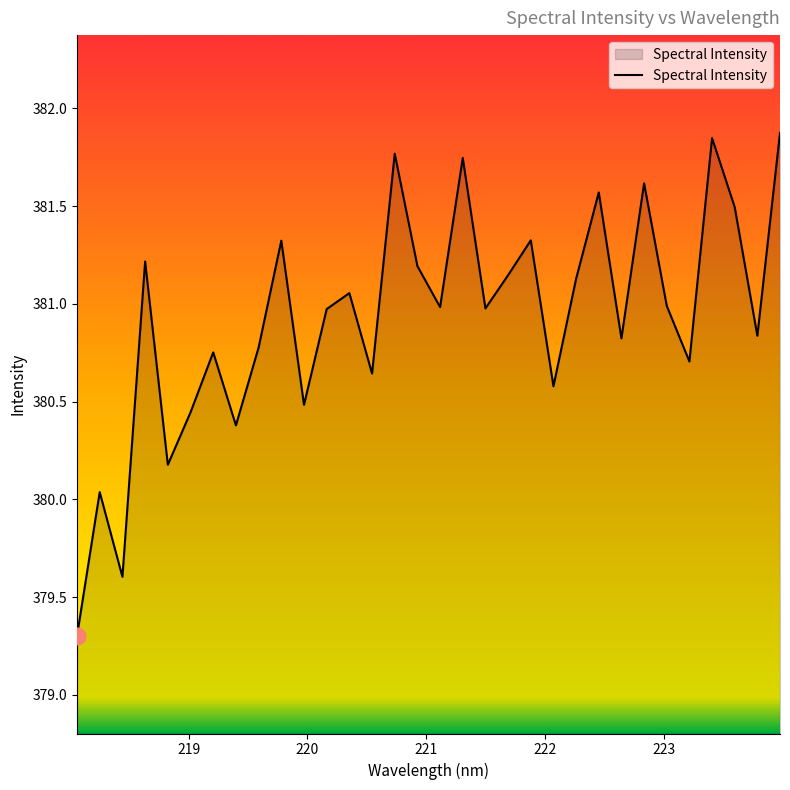

What is the minimum value shown in the chart?

379.3